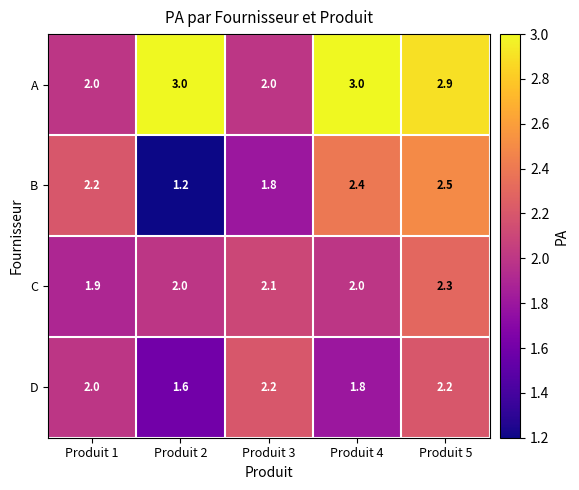

What is the sum of all B values?

10.1